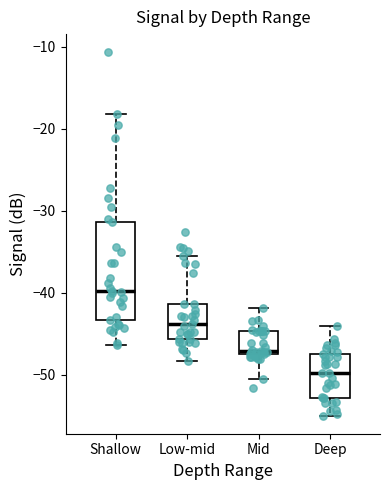

Comparing the boxes themselves (not the whiskers), which one is the tallest?

Shallow